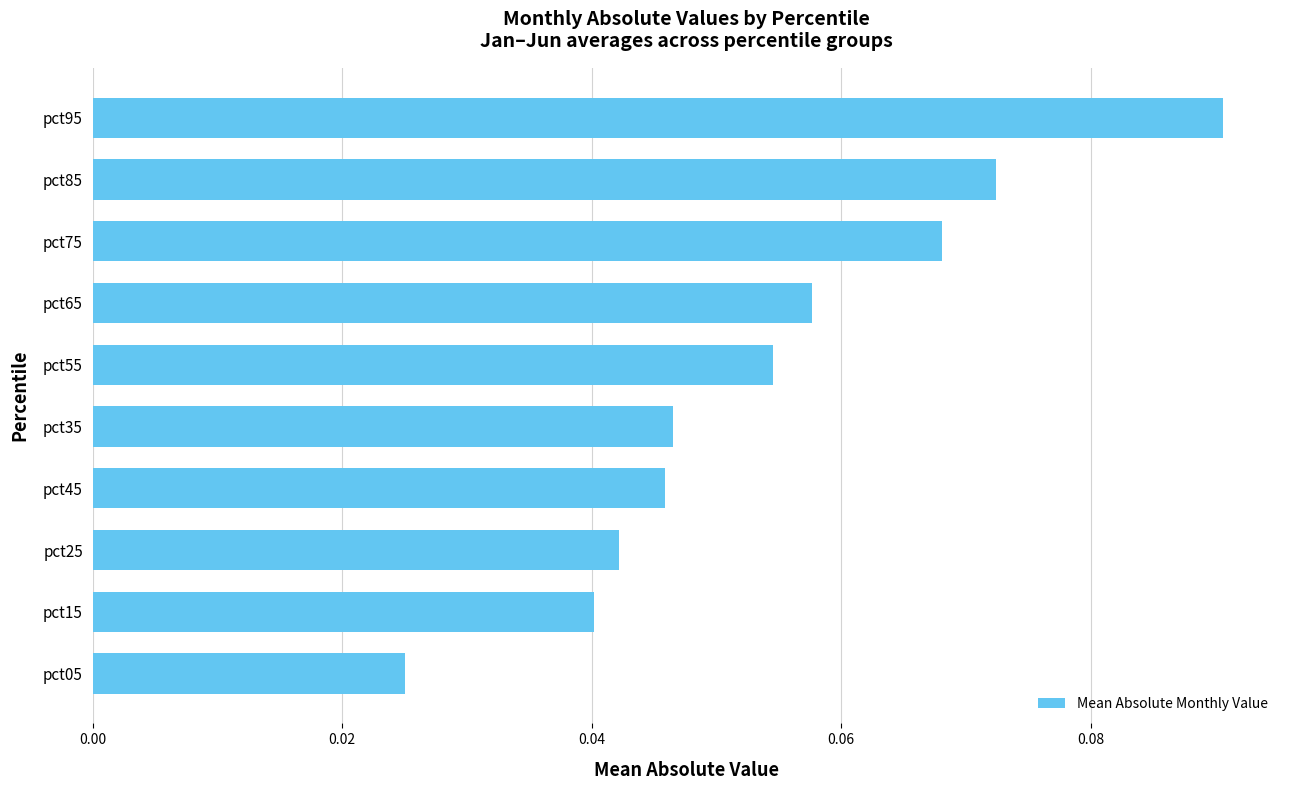

Count the number of data series in this chart.

1